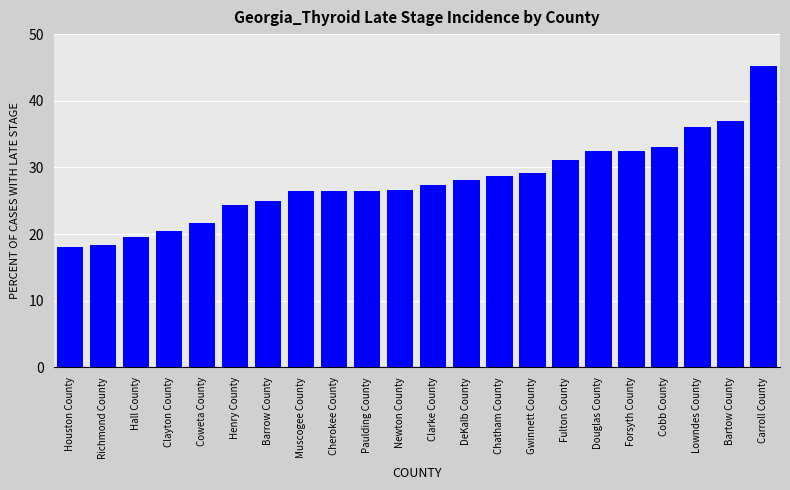

Where does the data first go above 27?

Clarke County